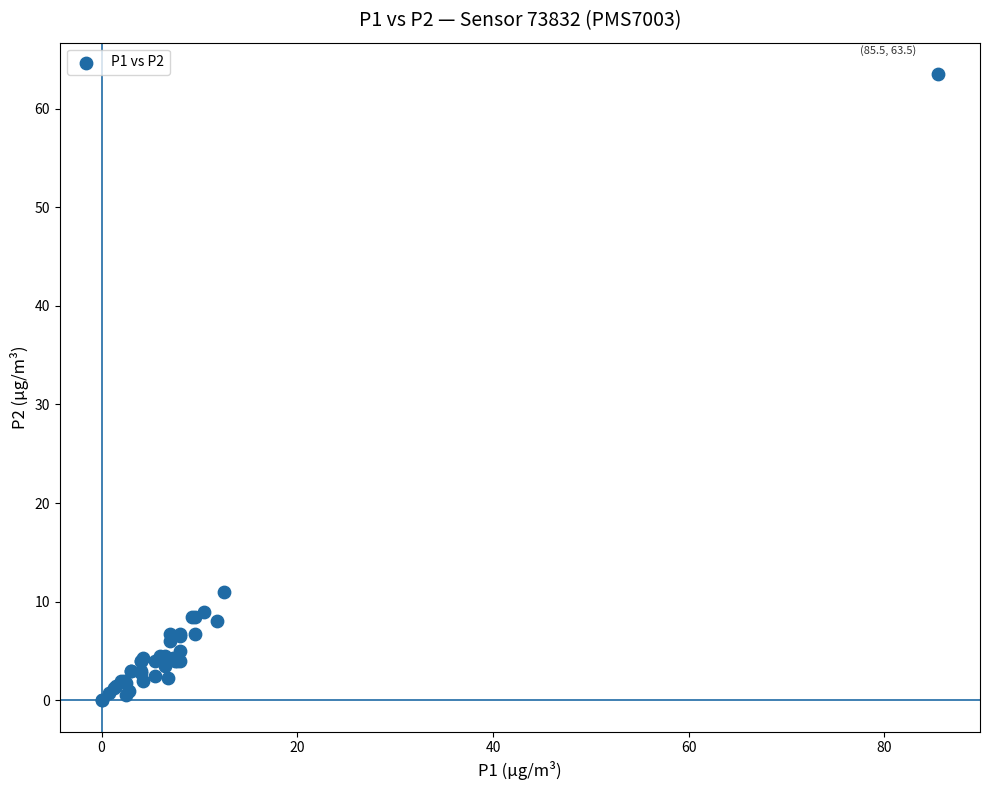

What Y value in the scatter plot is closest to 31?

11.0